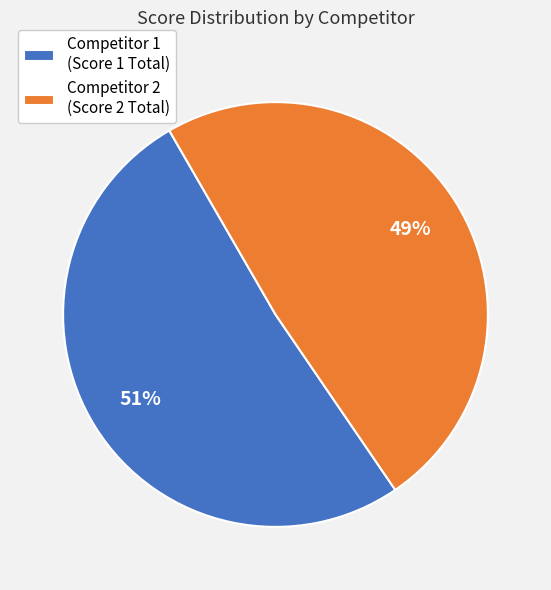

Which has a higher value, Competitor 1 (Score 1 Total) or Competitor 2 (Score 2 Total)?

Competitor 1 (Score 1 Total)